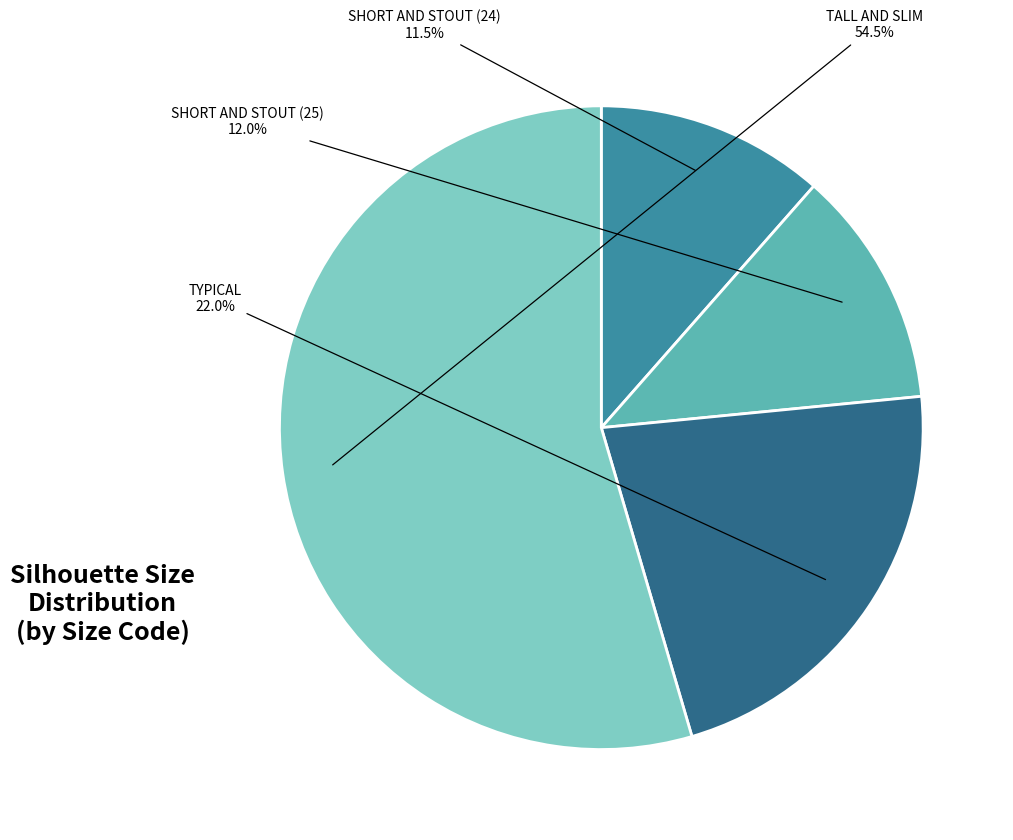

Does any single category account for the majority?

Yes